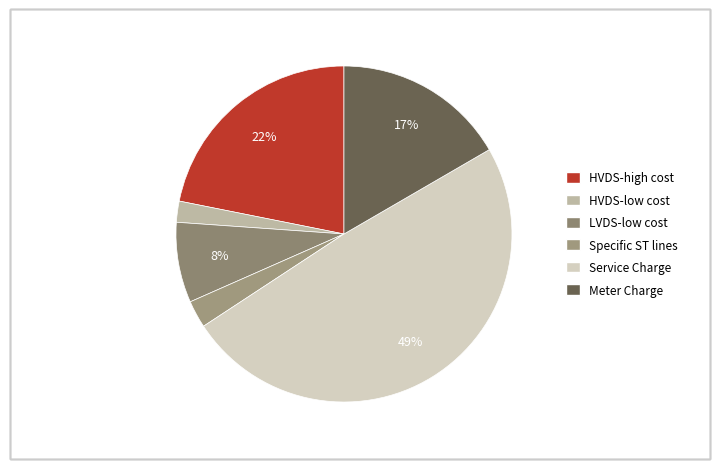

Count the number of slices in the pie.

6